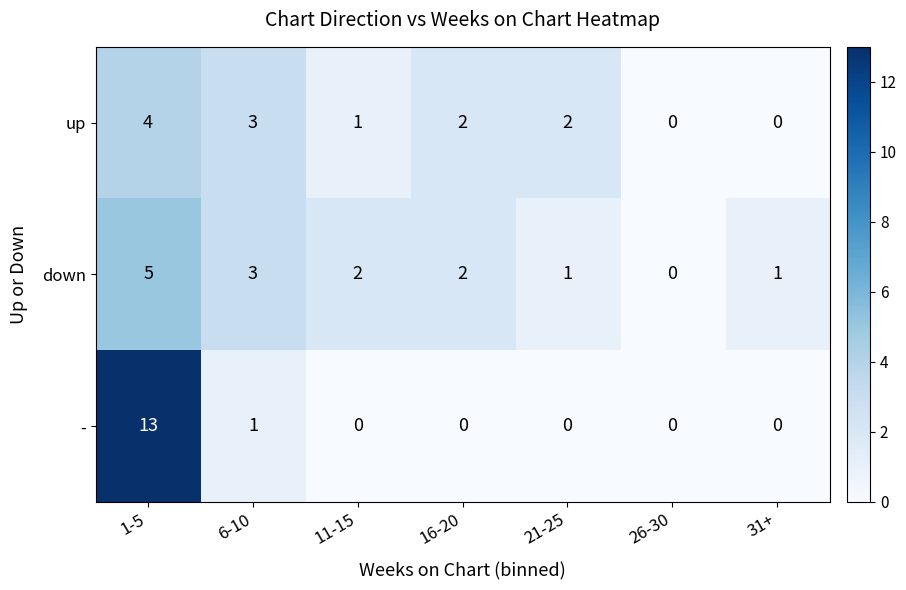

At which category is the sum across all series the highest?

1-5